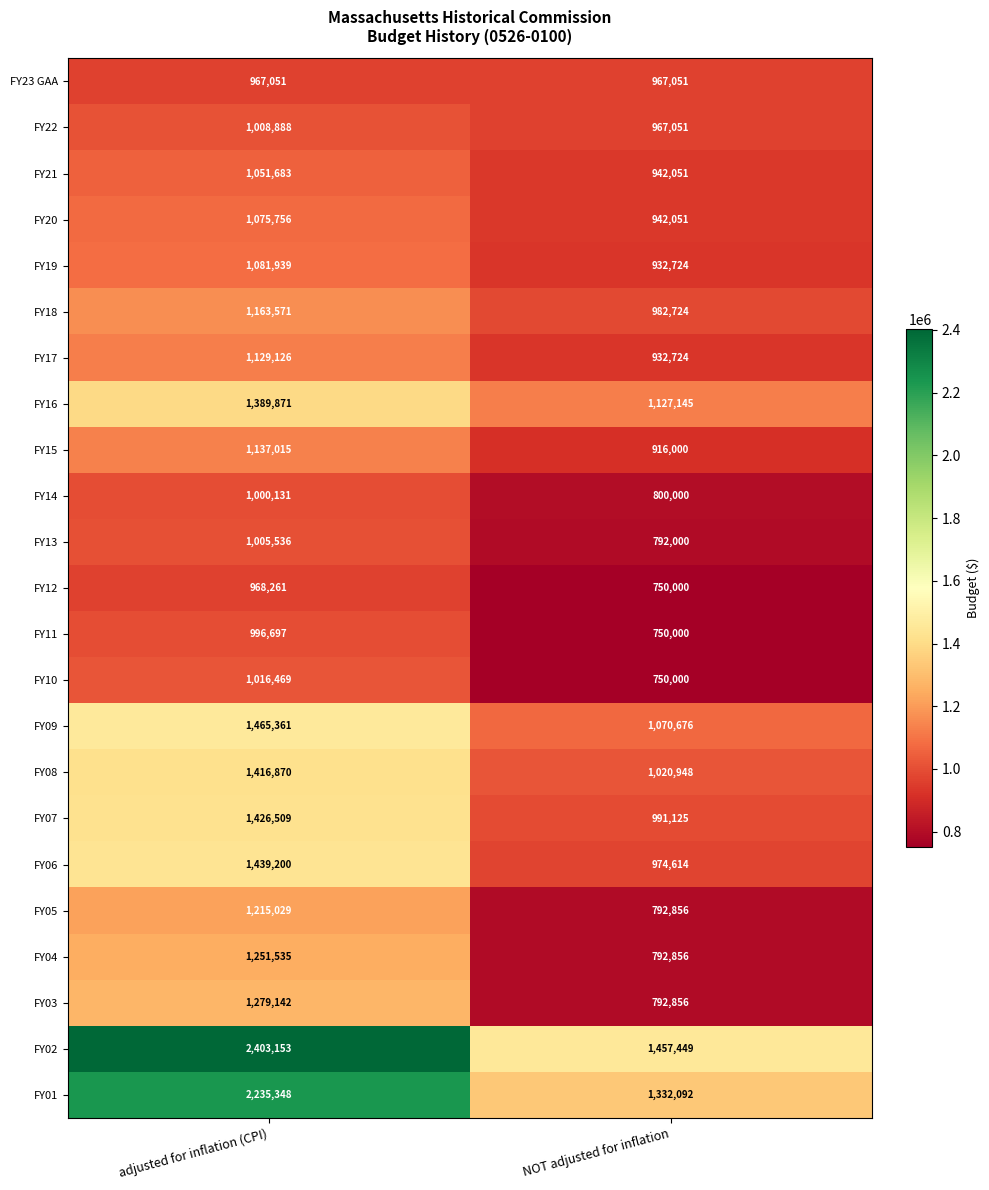

What is the sum of all FY18 values?

2146295